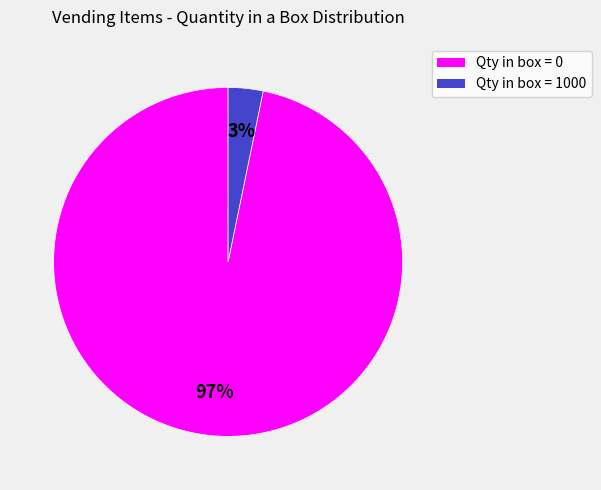

To the nearest percent, what is the average slice percentage?

50%